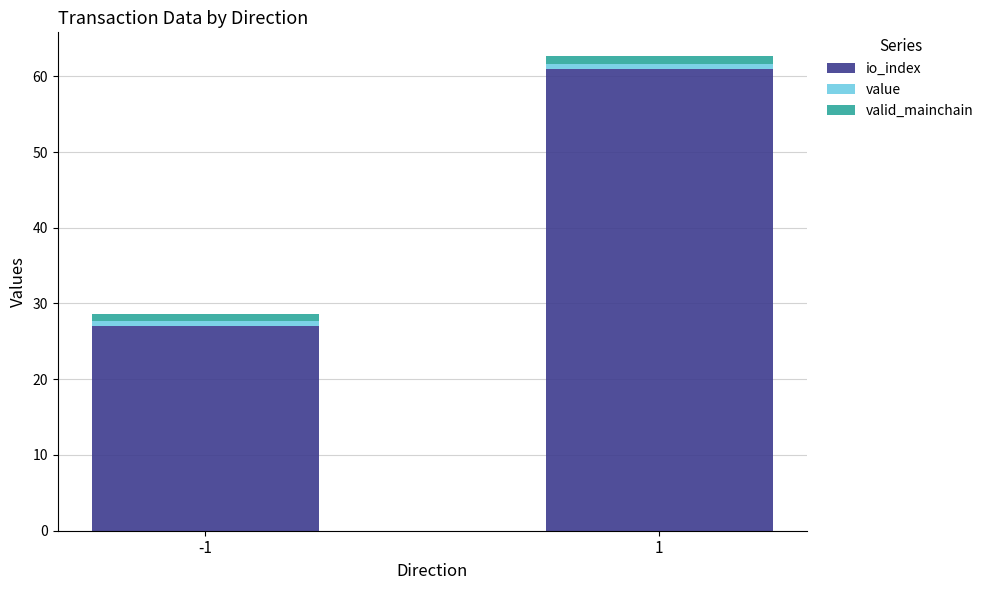

Which has a higher value, -1 or 1?

1